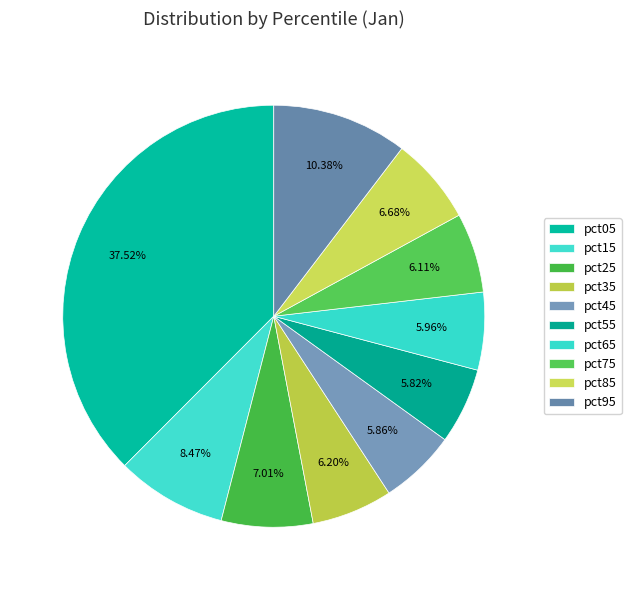

Rank the categories by value from lowest to highest.

pct55, pct45, pct65, pct75, pct35, pct85, pct25, pct15, pct95, pct05